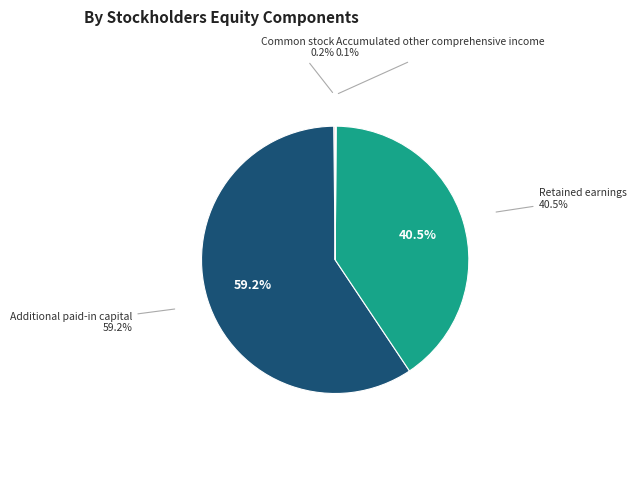

What is the ratio of the value at Additional paid-in capital to the value at Accumulated other comprehensive income?

507.3